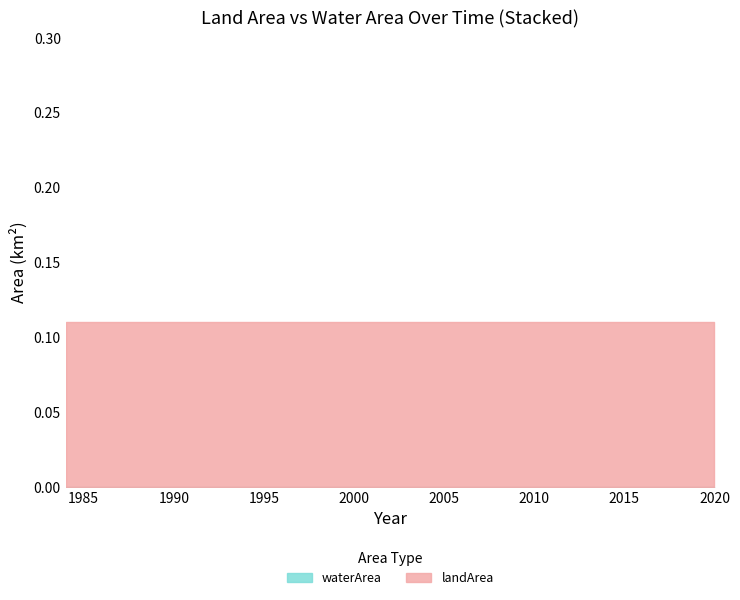

True or false: landArea has a value of 0.2 at 1990.

False